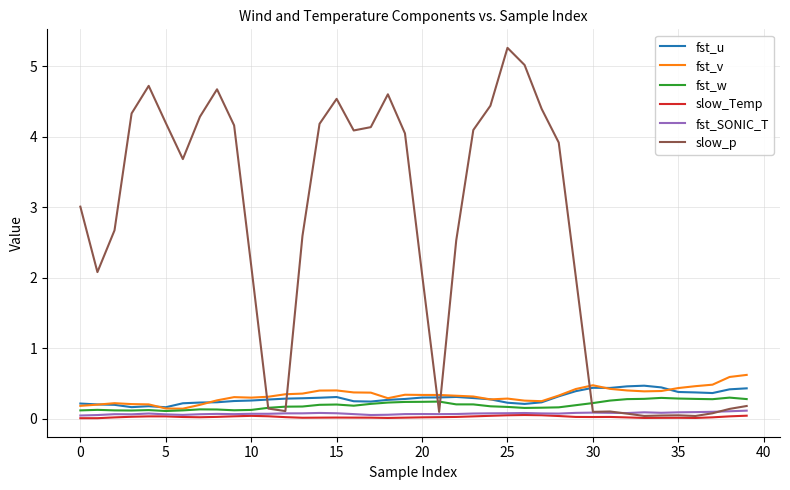

True or false: fst_u and slow_Temp intersect in this chart.

False